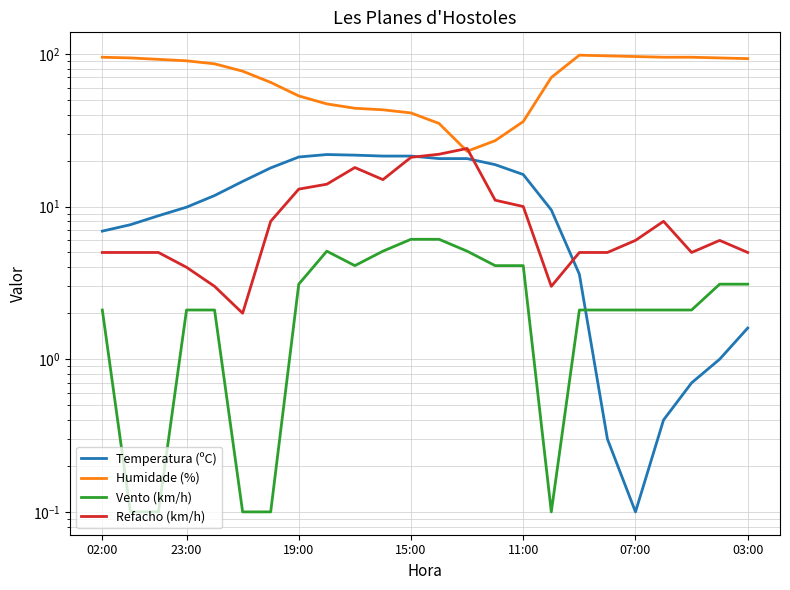

What is the lowest value of the Temperatura (ºC) series?

0.1